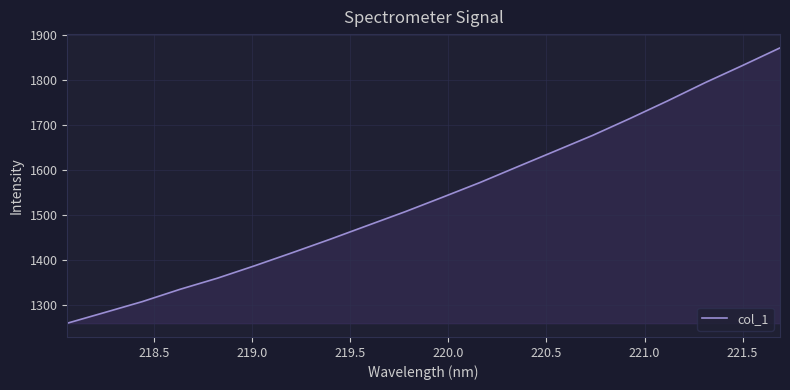

What is the difference between the maximum and minimum values?

611.3